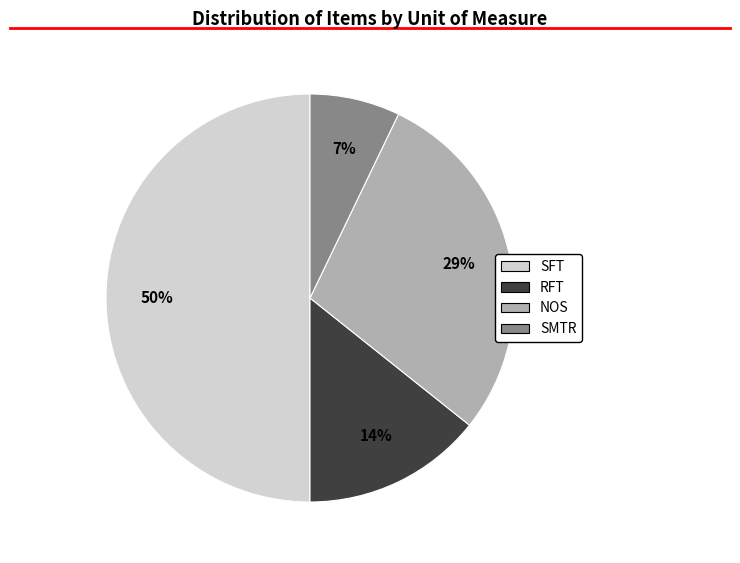

To the nearest percent, what is the average slice percentage?

25%